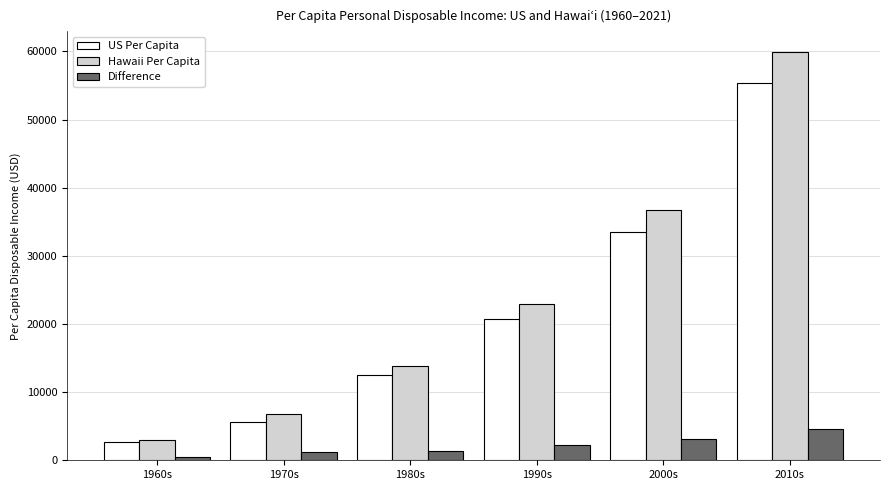

What is the difference between the maximum and minimum values in the Hawaii Per Capita series?

56913.8